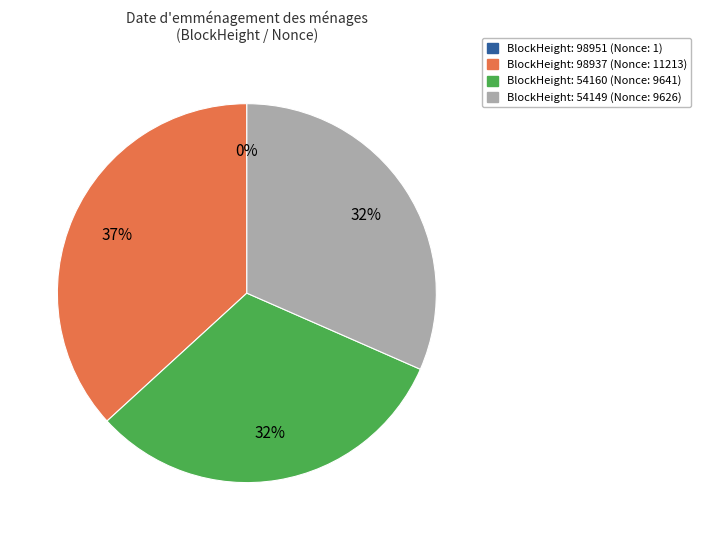

To the nearest percent, what is the average slice percentage?

25%